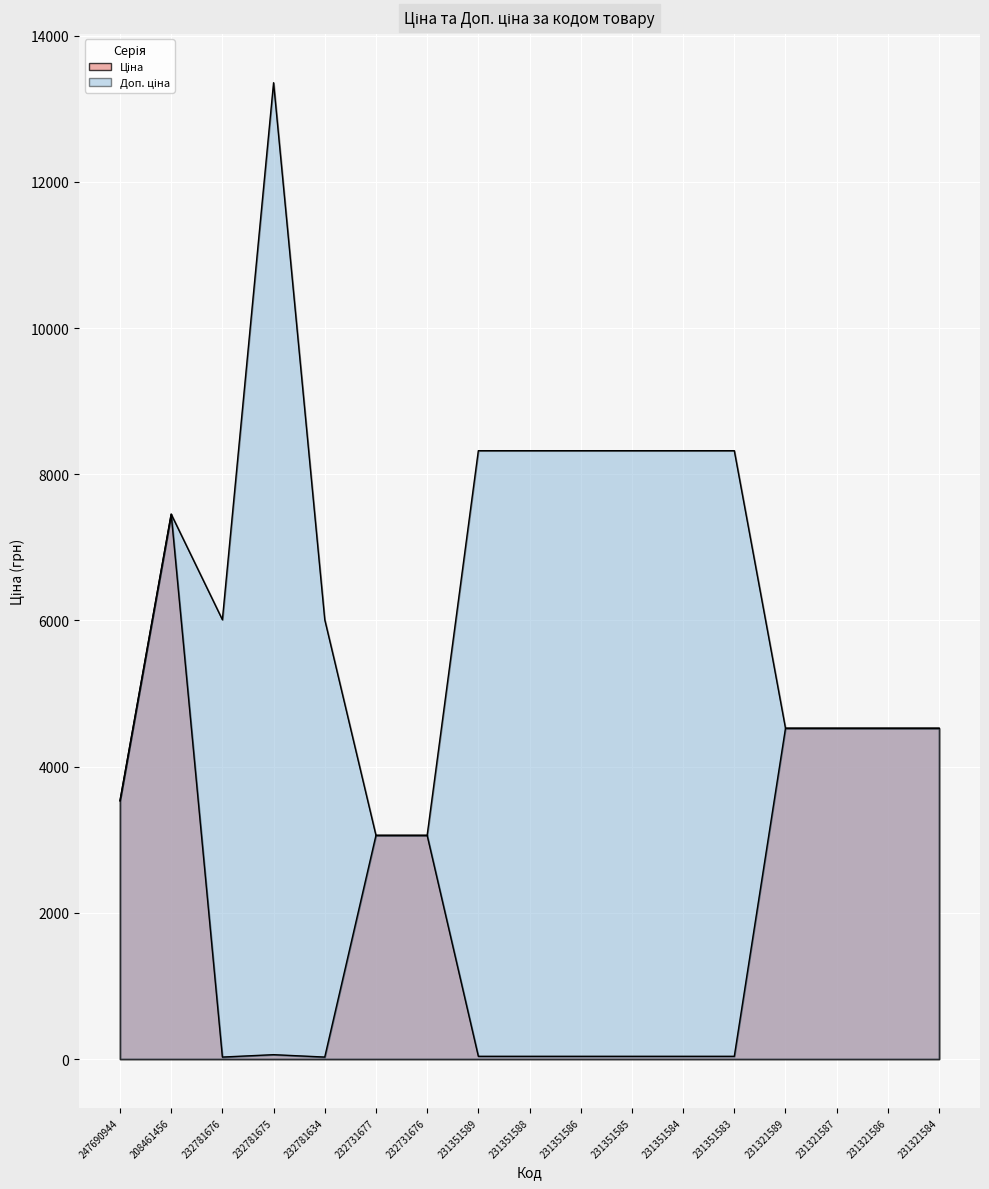

At which category is the sum across all series the highest?

208461456